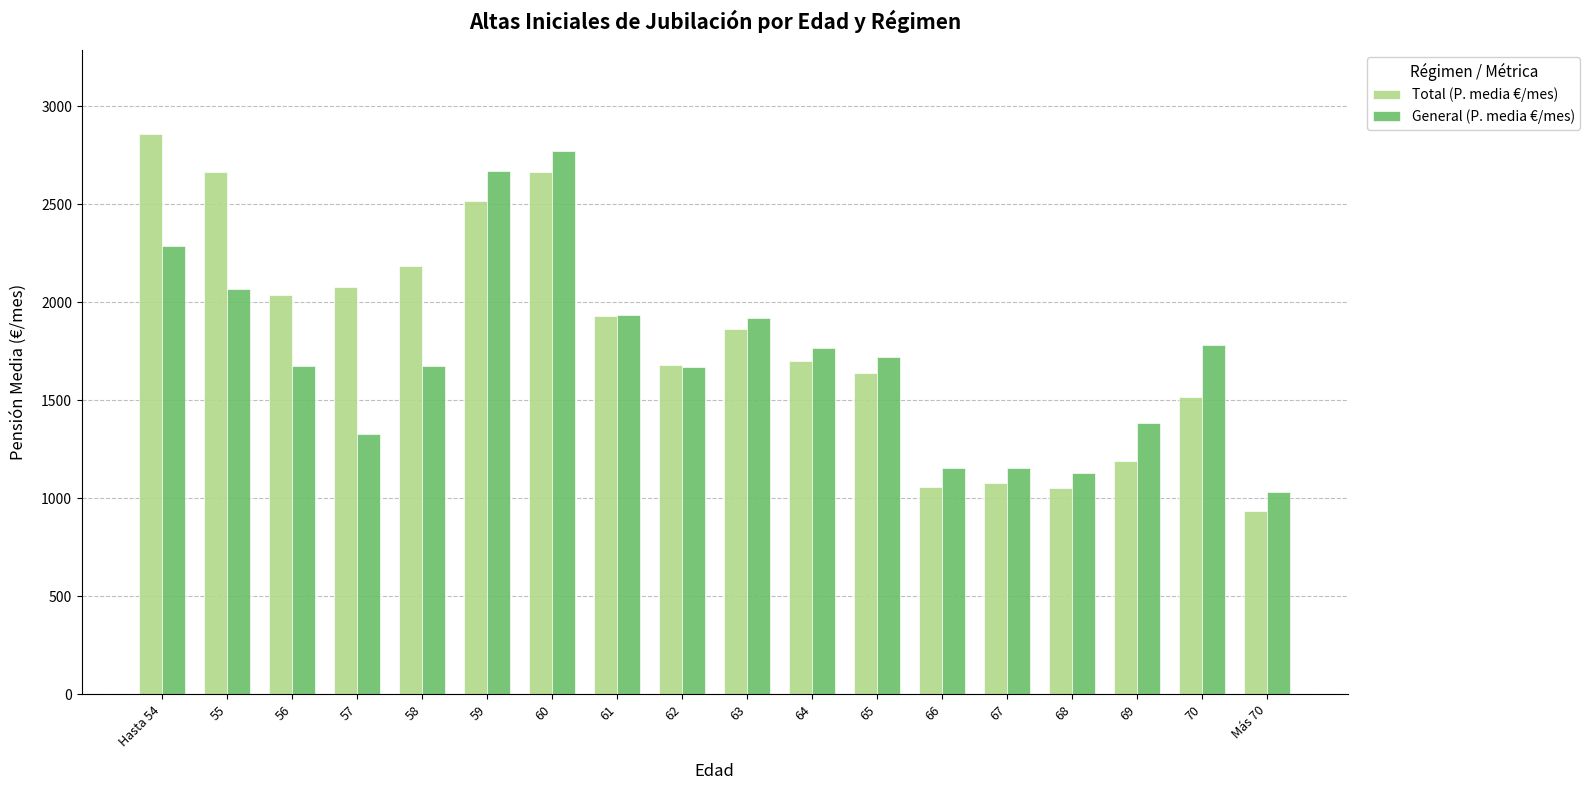

What is the highest value of the General (P. media €/mes) series?

2775.0